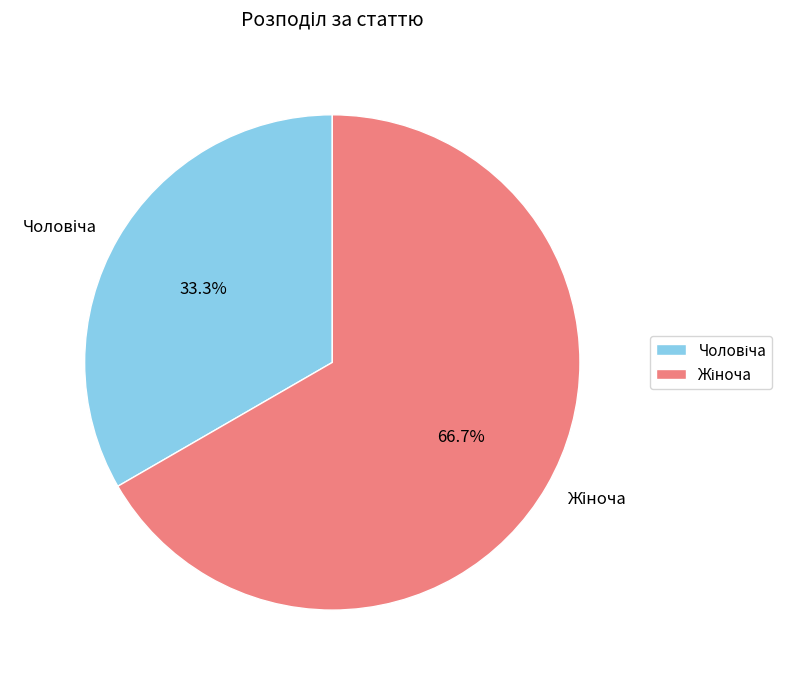

To the nearest percent, what is the average slice percentage?

50%